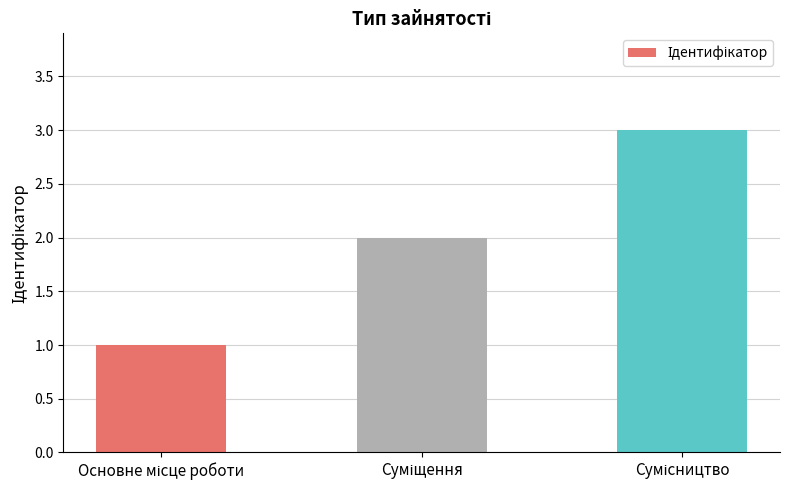

How many bars are there in total?

3